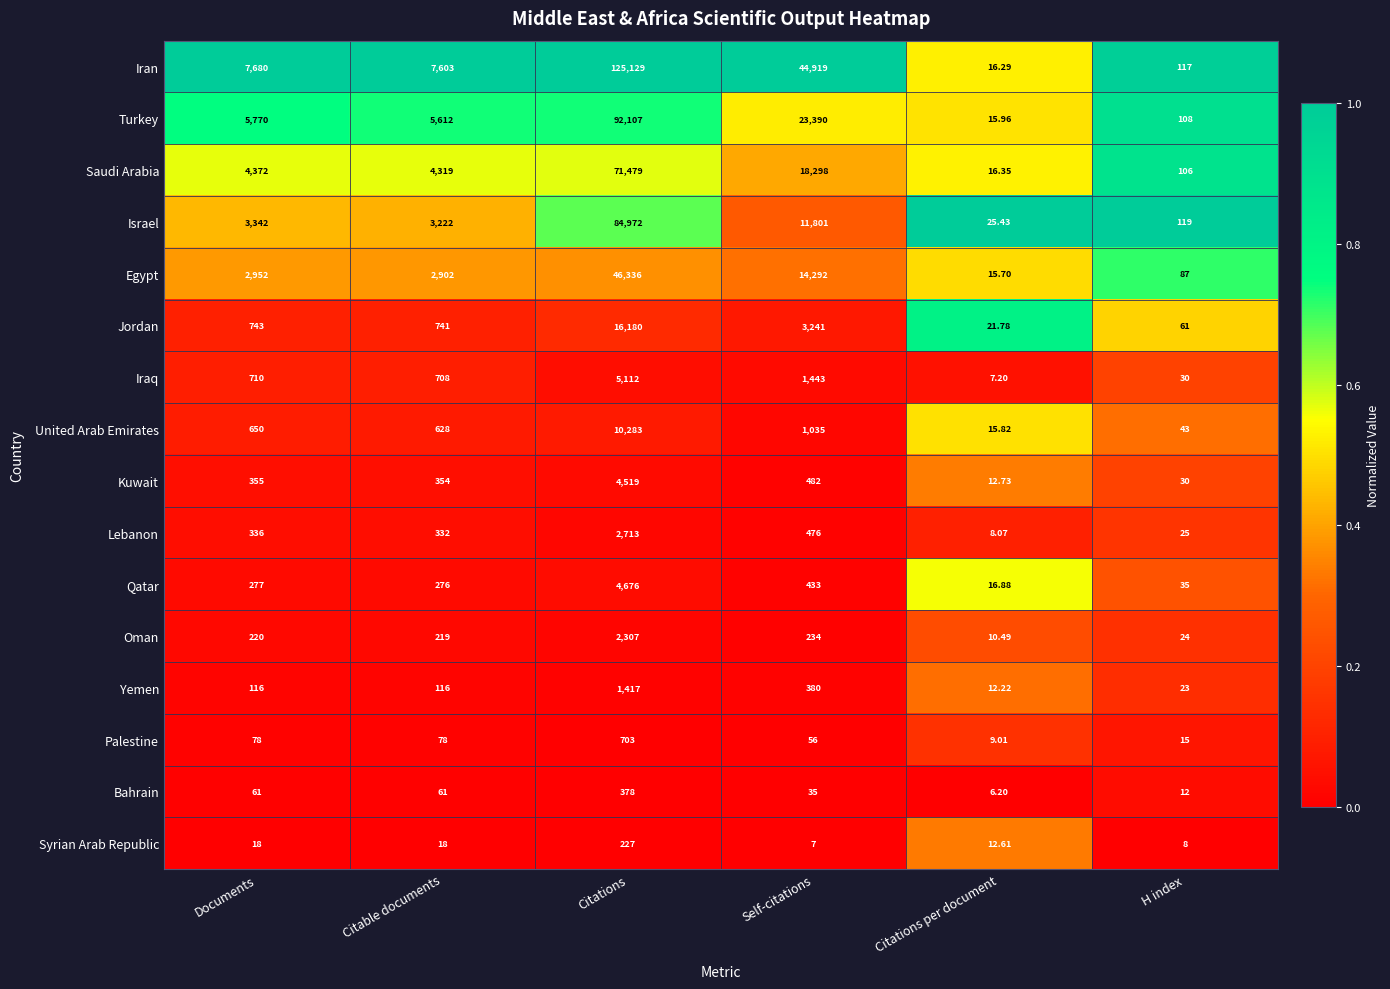

Which category has the lowest value across all series?

Citations per document